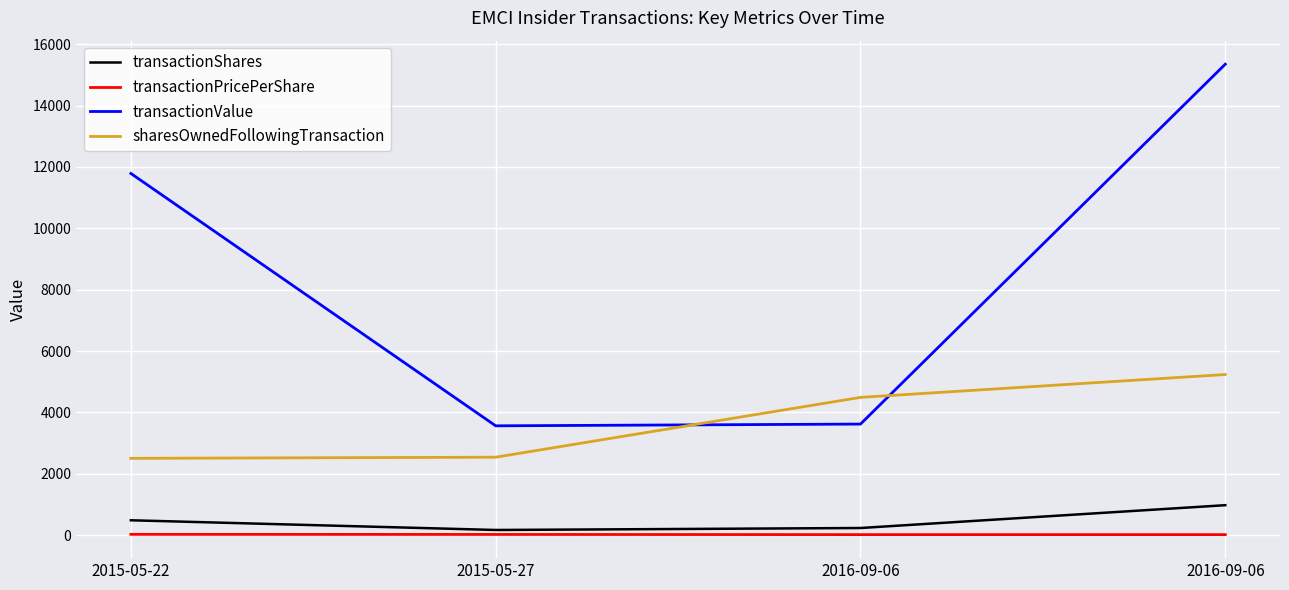

The transactionShares series shows 975.0 at 2016-09-06. True or false?

True